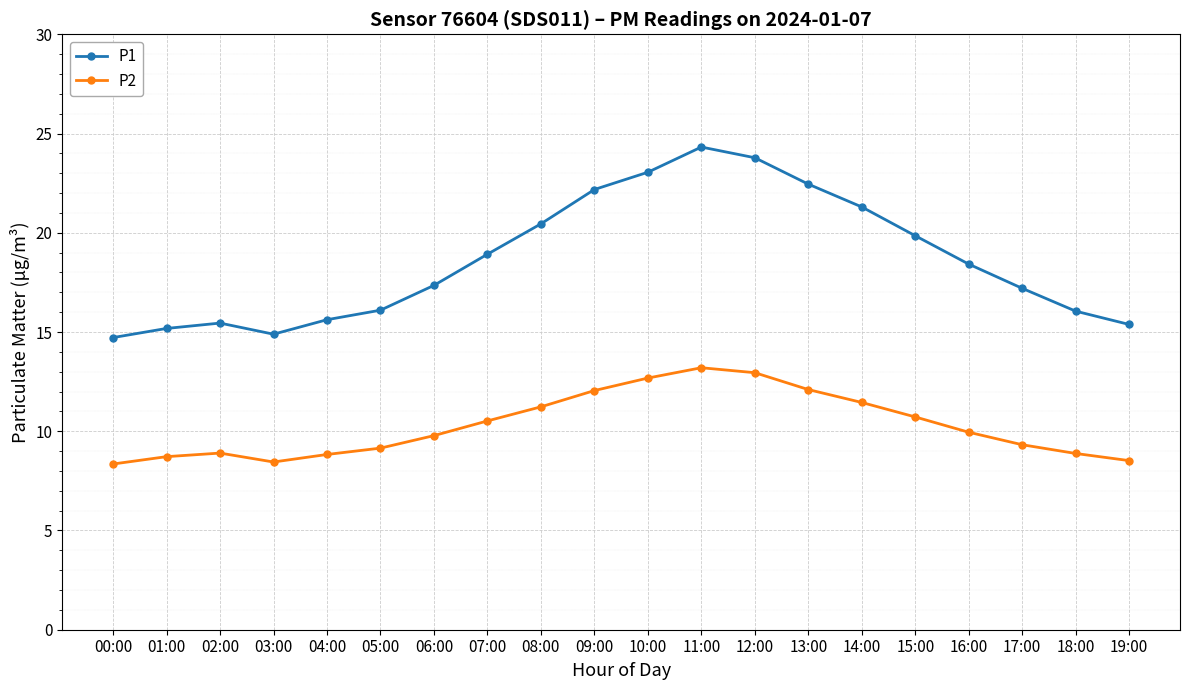

Where is the first local minimum for P2?

03:00